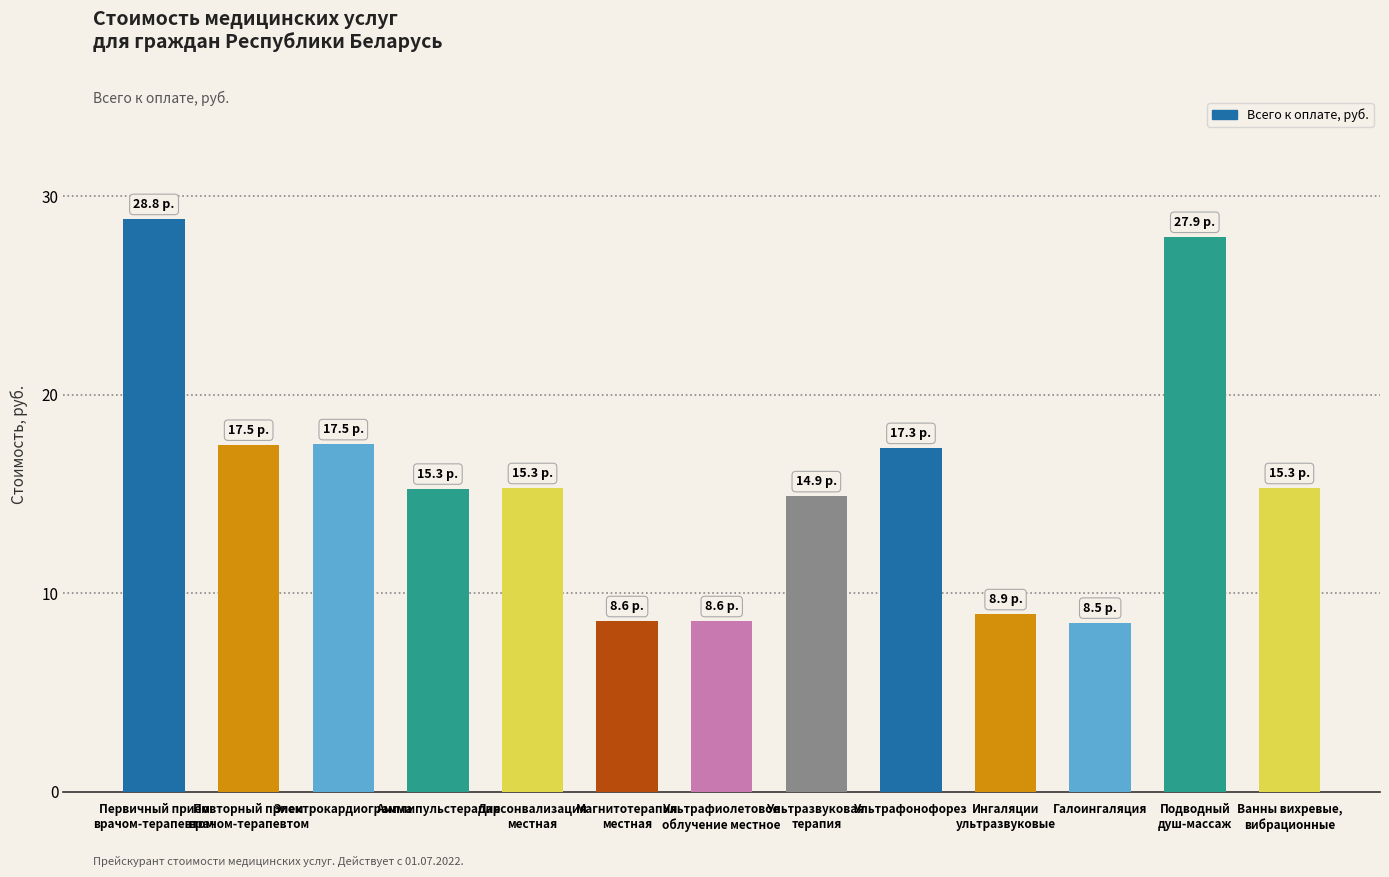

Count the number of data series in this chart.

1